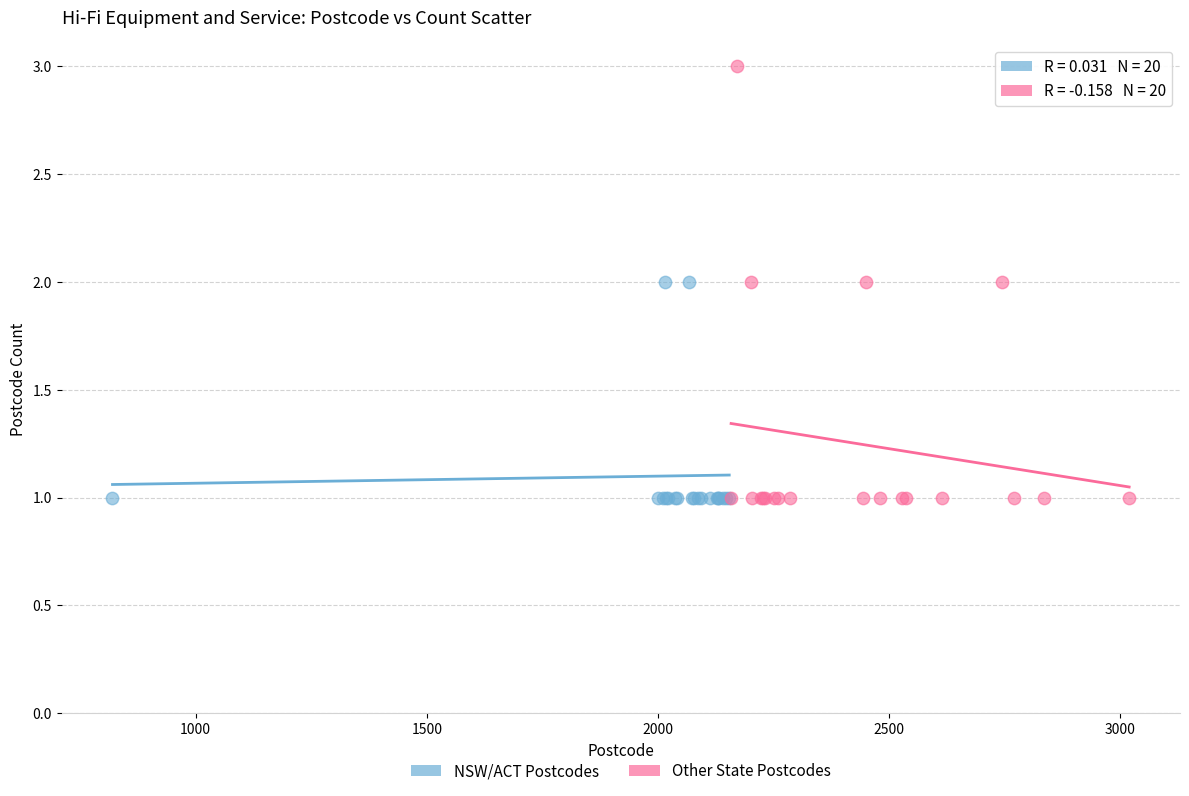

Which series contains the highest Y value?

Other State Postcodes